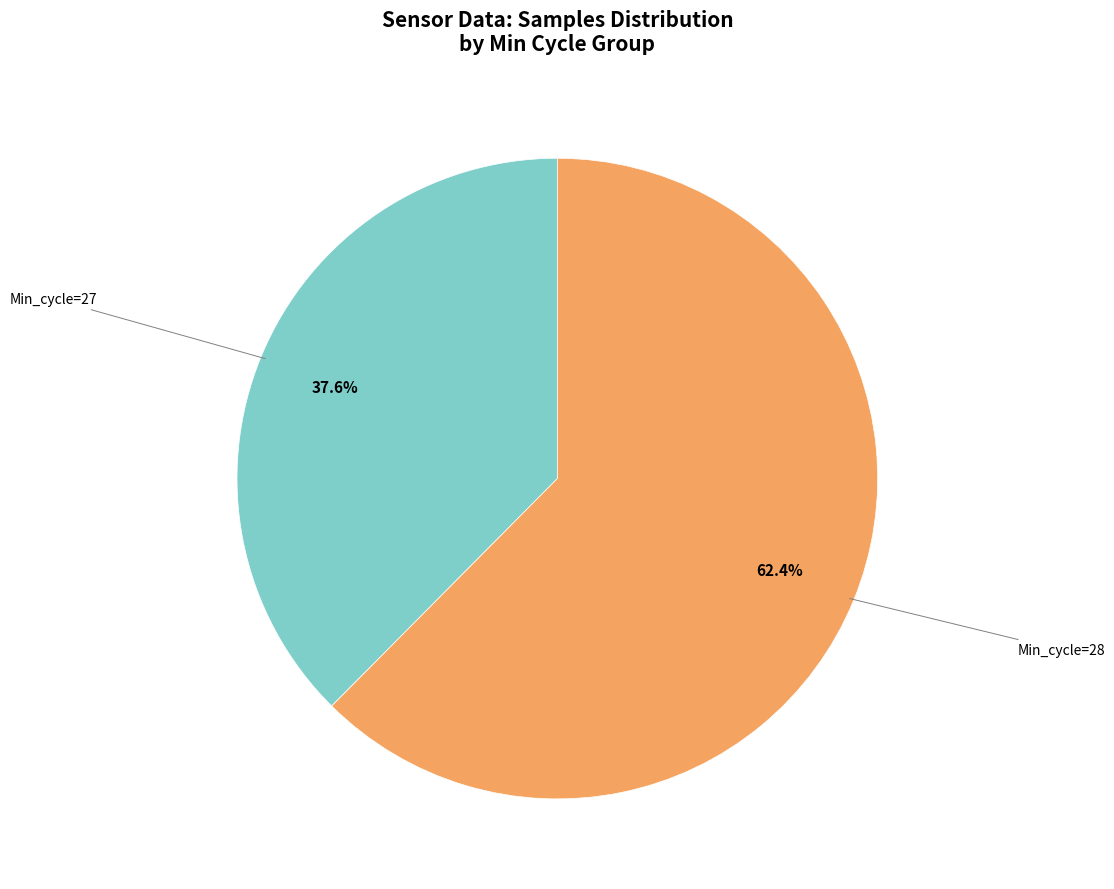

Does any single category account for the majority?

Yes